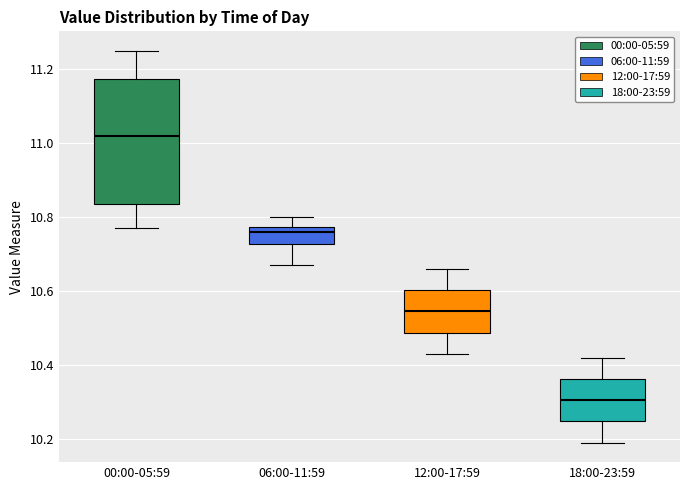

Reading left to right, transcribe this box plot: for each box, give where its median line is, the range the box spans, and where its two whiskers end, as read against the y-axis. The values are not printed on the chart, so give them approximately, as read against the axis.

00:00-05:59: median 11.02, box 10.84 to 11.18, whiskers 10.78 to 11.26
06:00-11:59: median 10.76, box 10.72 to 10.78, whiskers 10.68 to 10.80
12:00-17:59: median 10.54, box 10.48 to 10.60, whiskers 10.44 to 10.66
18:00-23:59: median 10.30, box 10.24 to 10.36, whiskers 10.20 to 10.42